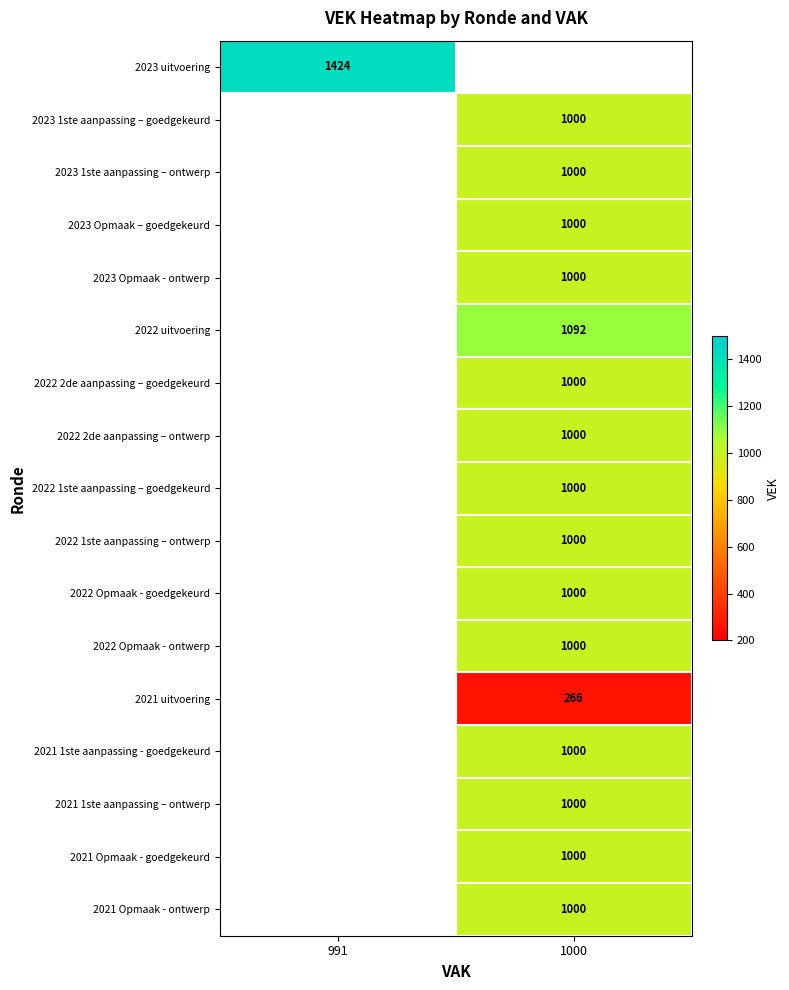

Which has a higher value, 991 or 1000?

1000